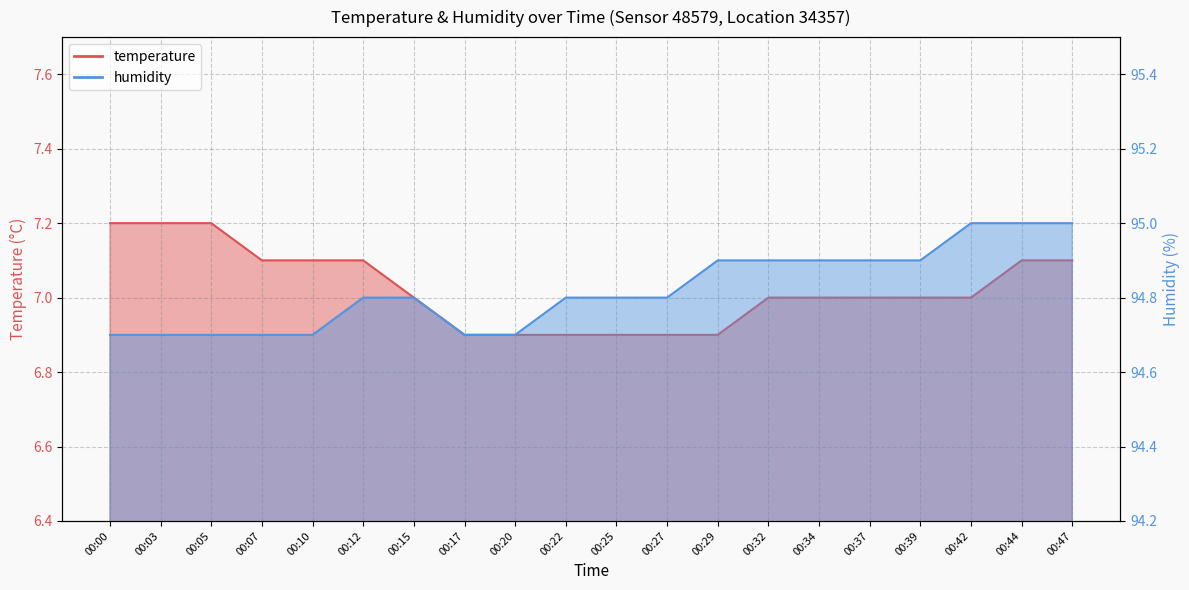

What is the lowest value of the temperature series?

6.9